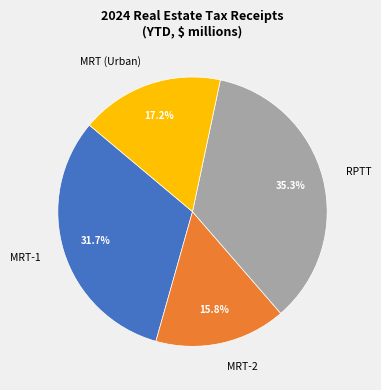

To the nearest percent, what portion does MRT (Urban) represent?

17%